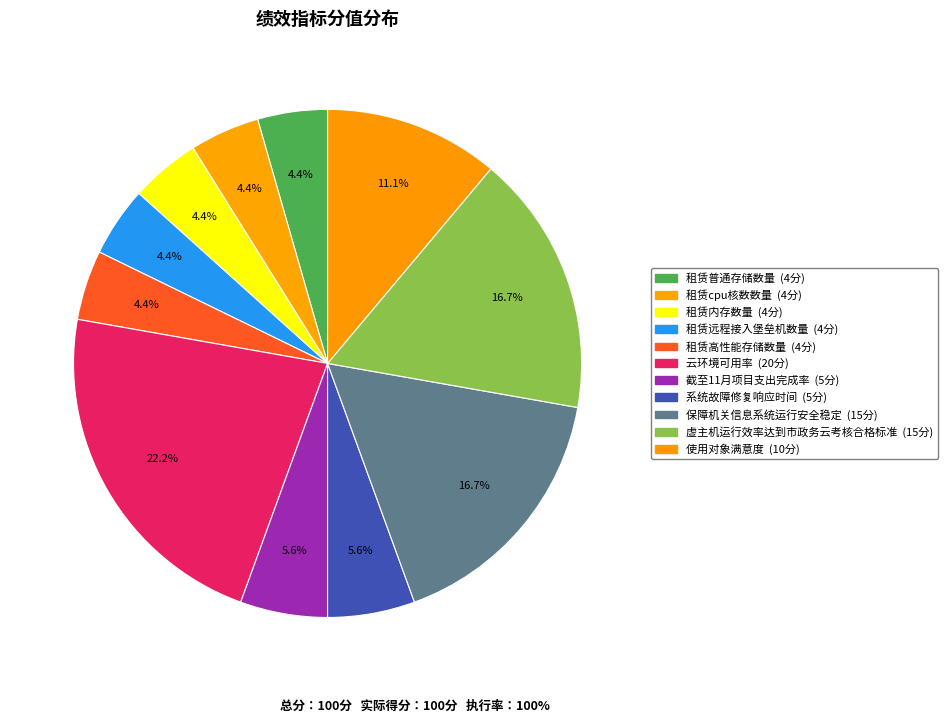

Between 云环境可用率 and 租赁远程接入堡垒机数量, which is larger?

云环境可用率